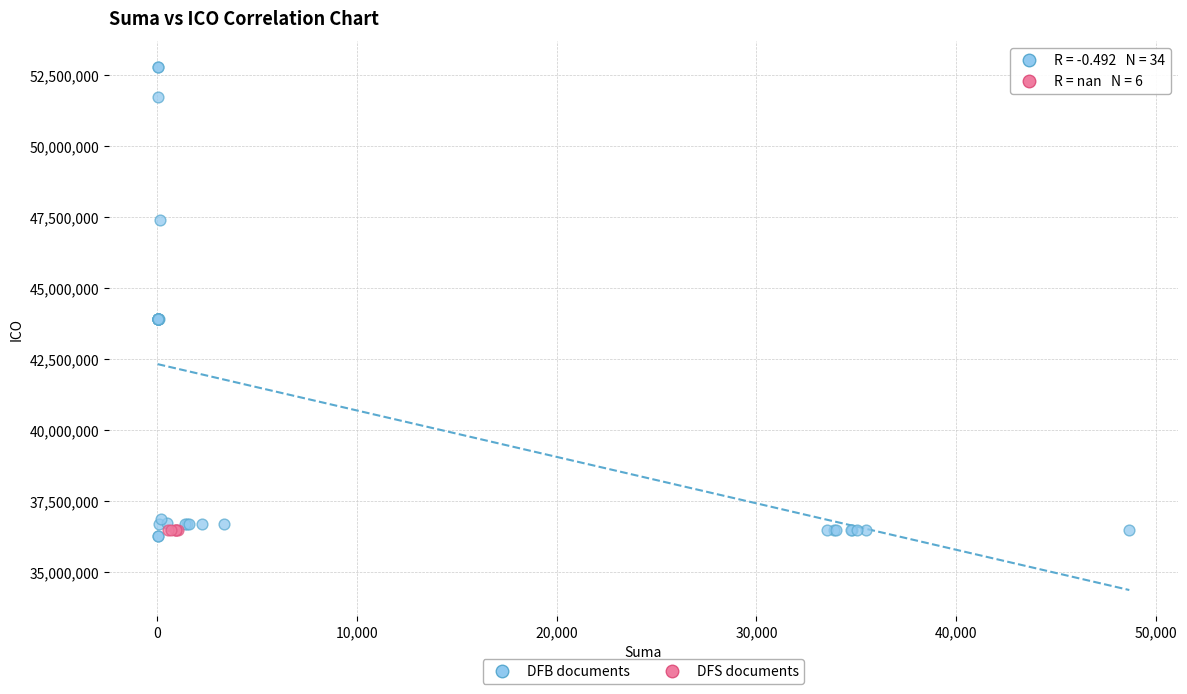

Which series reaches the maximum Y coordinate?

DFB documents